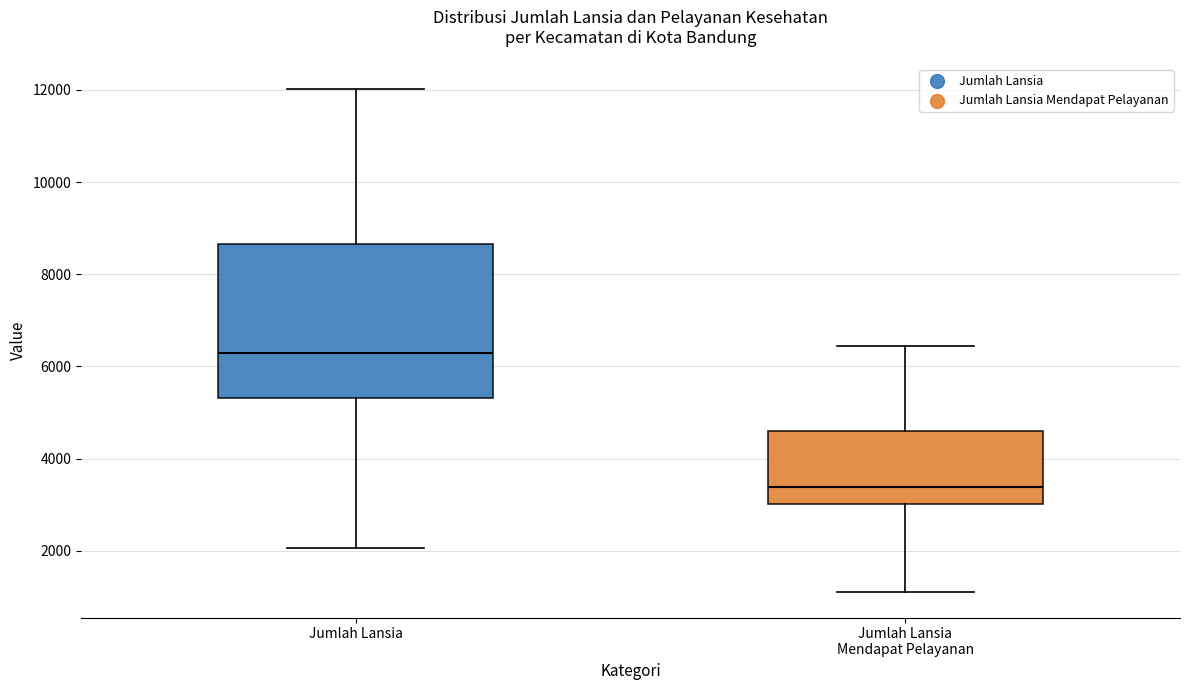

Which box is the tallest, from its lower edge to its upper edge?

Jumlah Lansia